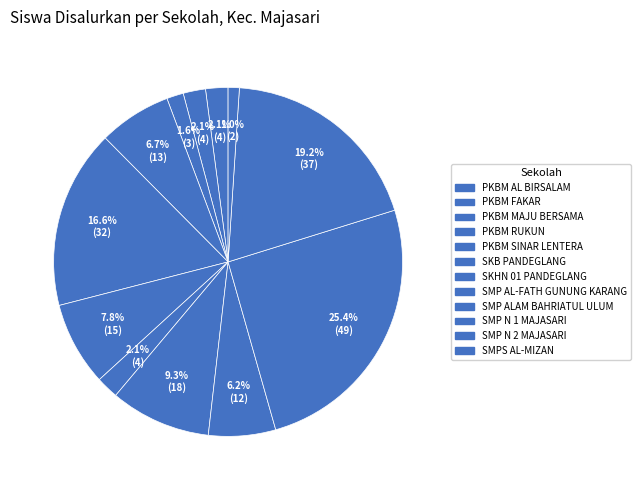

How many segments does this pie chart have?

12